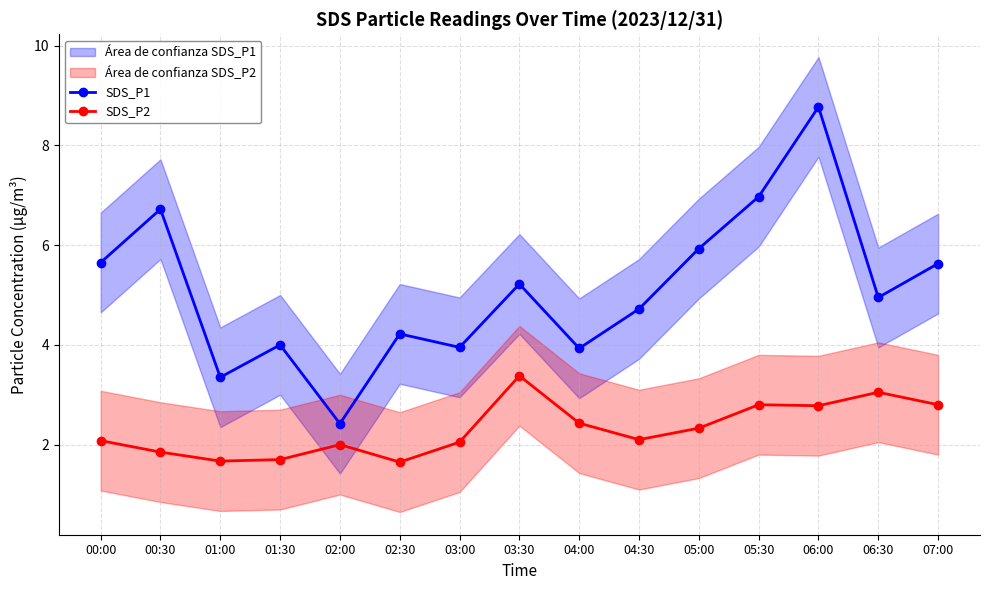

What is the label of the 11th point from the right?

02:00